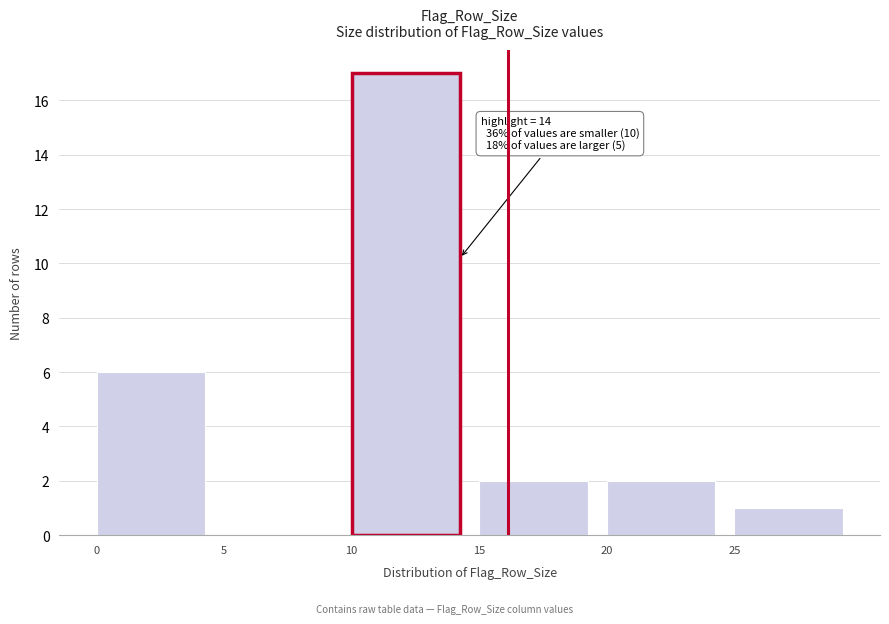

Over which range of the x-axis is the bar tallest?

10 to 15